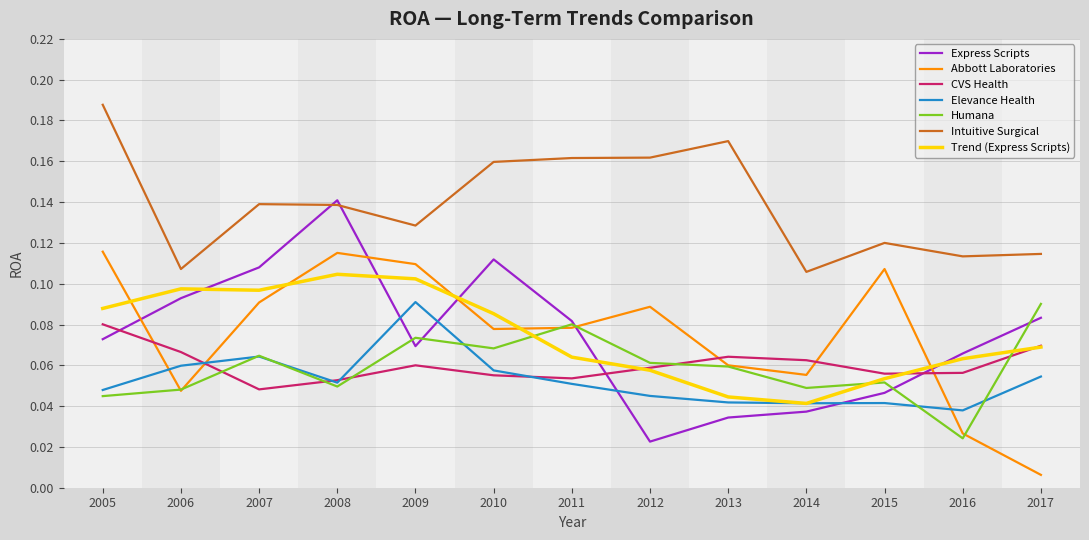

At which label is CVS Health closest to 0?

2007